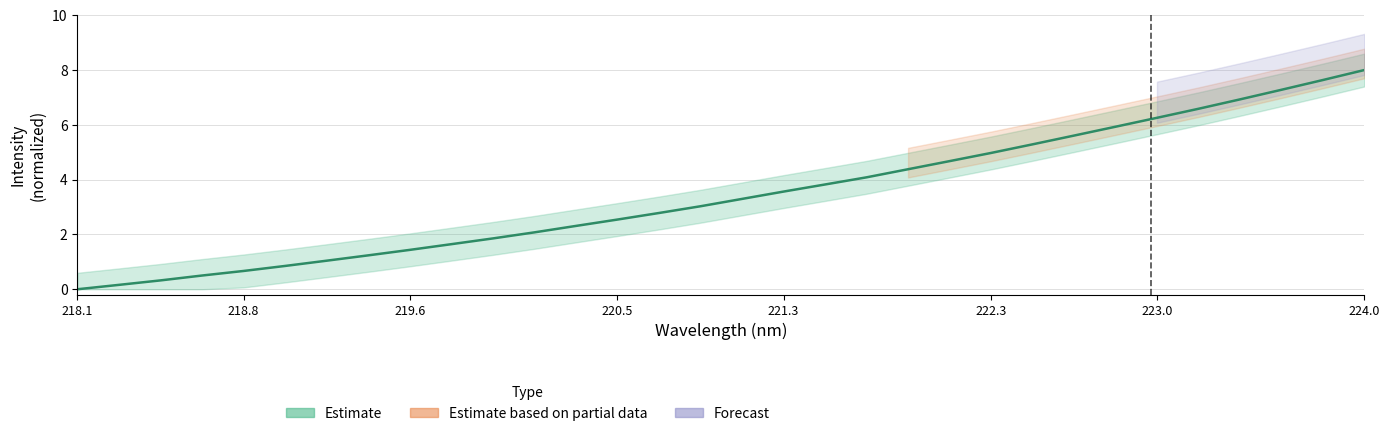

Rank the categories by value from lowest to highest.

218.0596, 218.2508, 218.442, 218.6332, 218.8244, 219.0156, 219.2067, 219.3979, 219.589, 219.7801, 219.9712, 220.1623, 220.3533, 220.5444, 220.7354, 220.9264, 221.1174, 221.3083, 221.4993, 221.6902, 221.8812, 222.0721, 222.263, 222.4538, 222.6447, 222.8355, 223.0264, 223.2172, 223.408, 223.5987, 223.7895, 223.9802